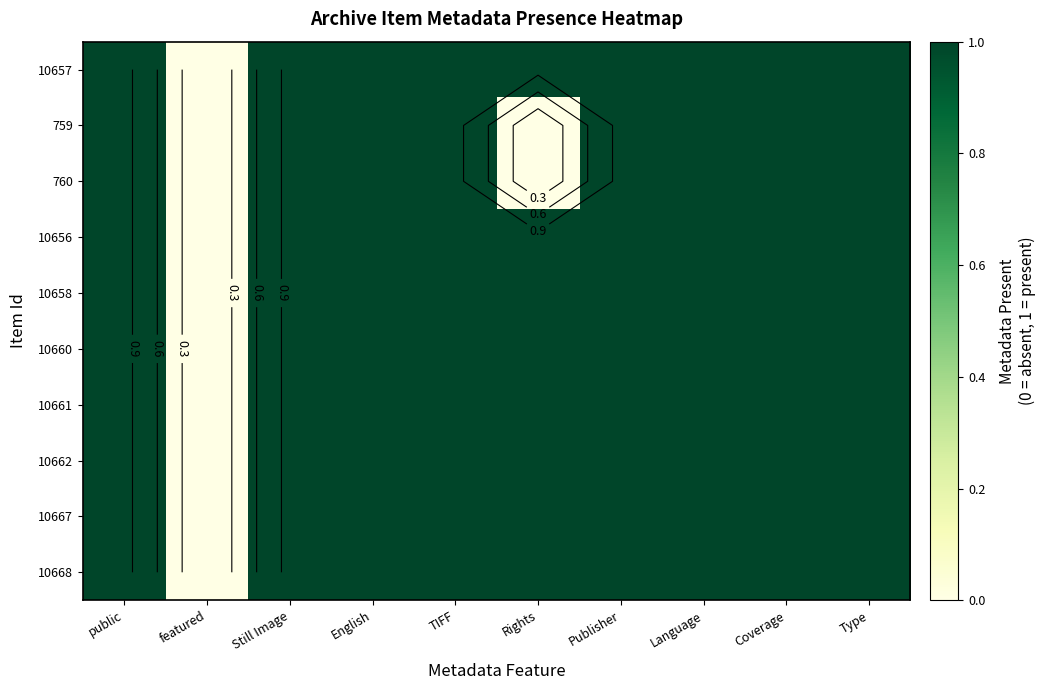

At which category is the sum across all series the highest?

public